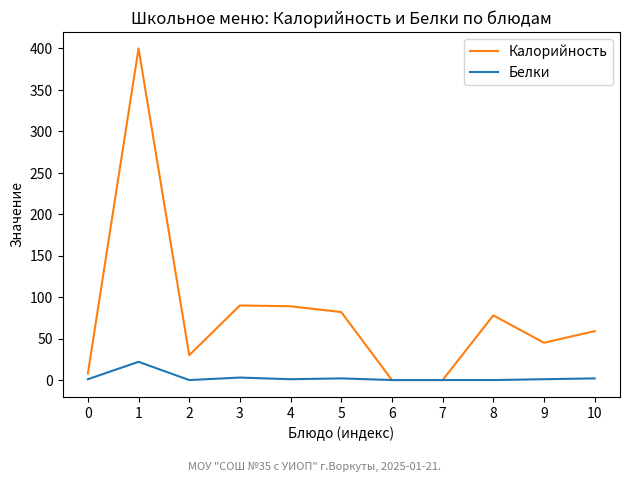

Does the chart display data point markers on the line(s)?

No